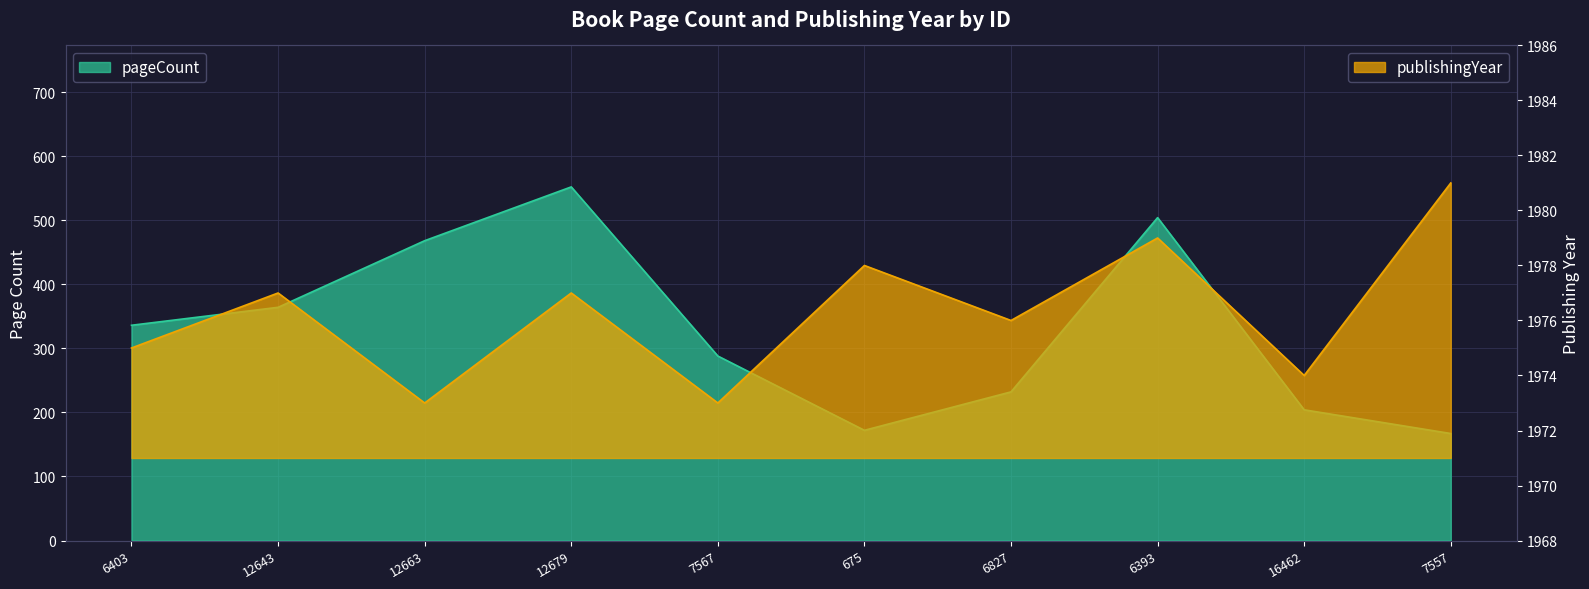

True or false: publishingYear and pageCount cross at least once.

False